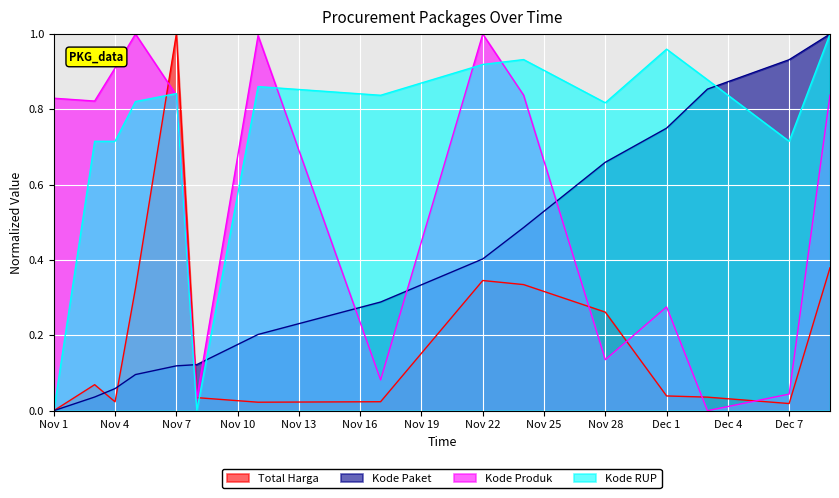

What is the difference between the maximum and minimum values in the Kode Produk series?

1.0